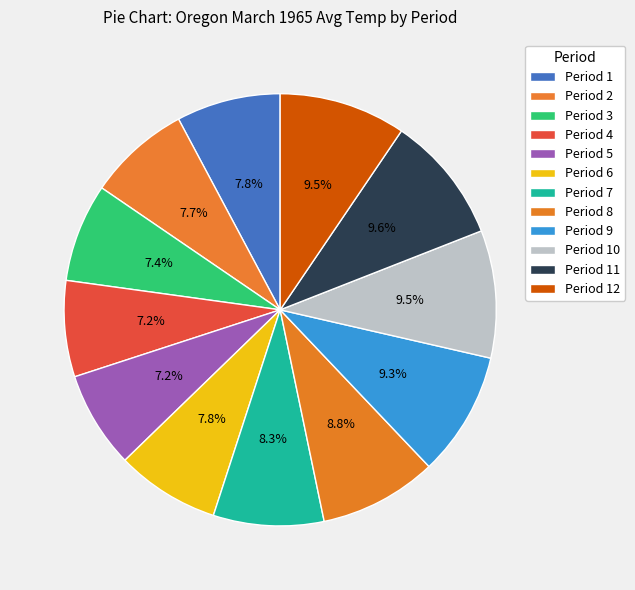

How many segments does this pie chart have?

12